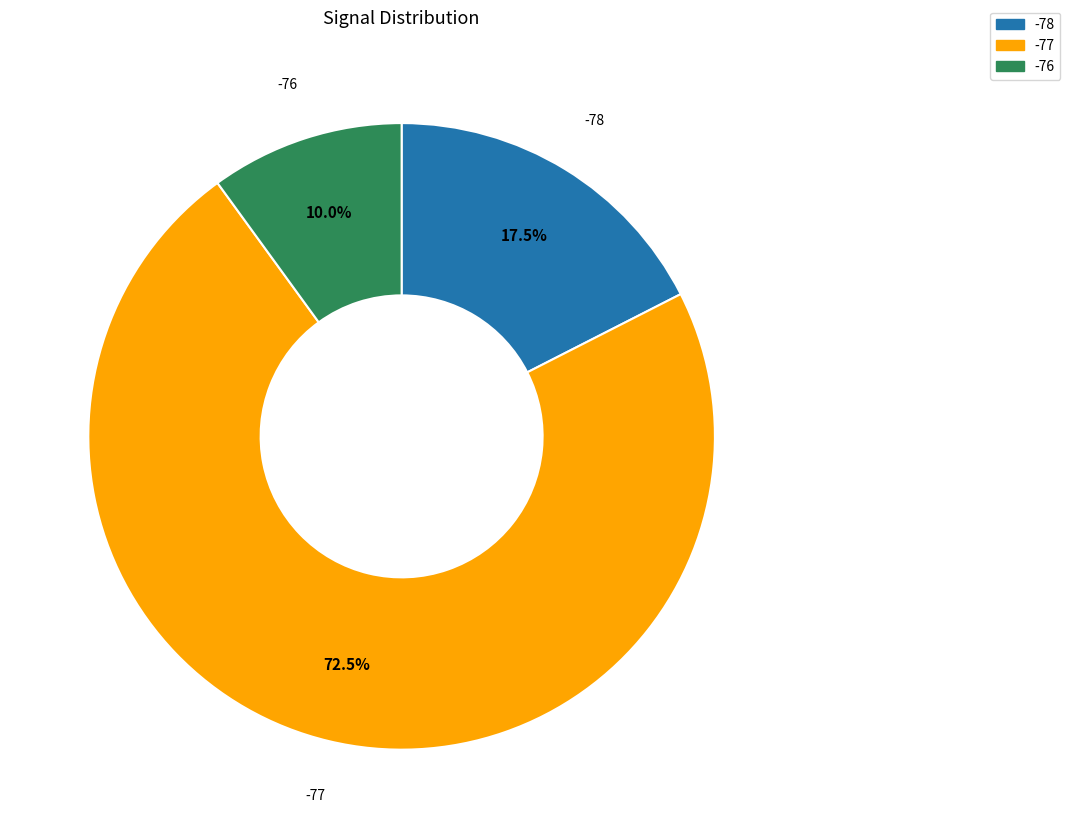

Is the sum of -76 and -78 greater than half?

No